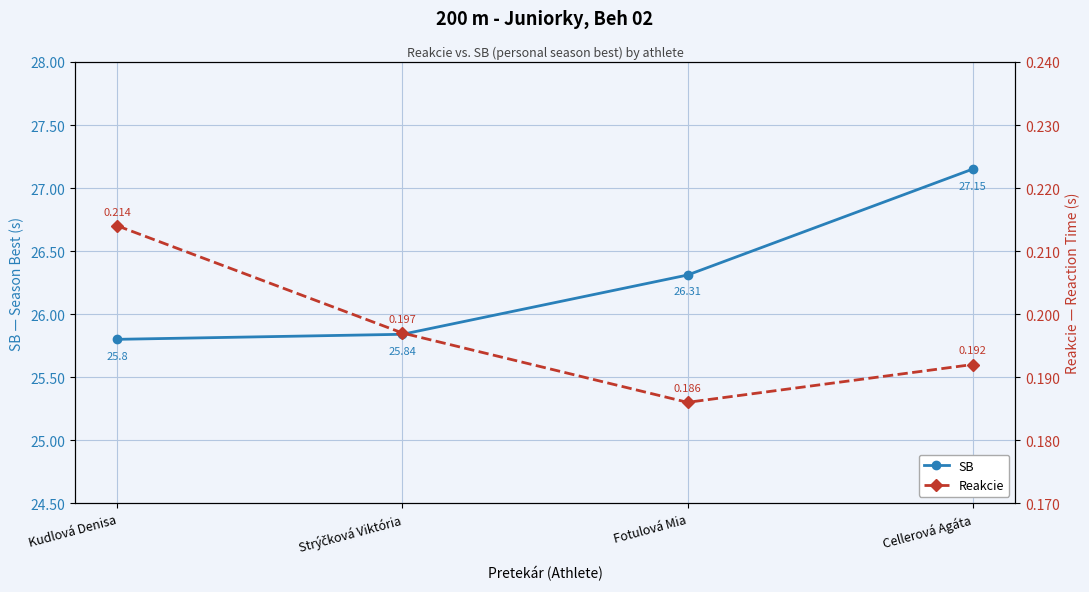

What is the difference between the highest and lowest values at Strýčková Viktória?

25.6